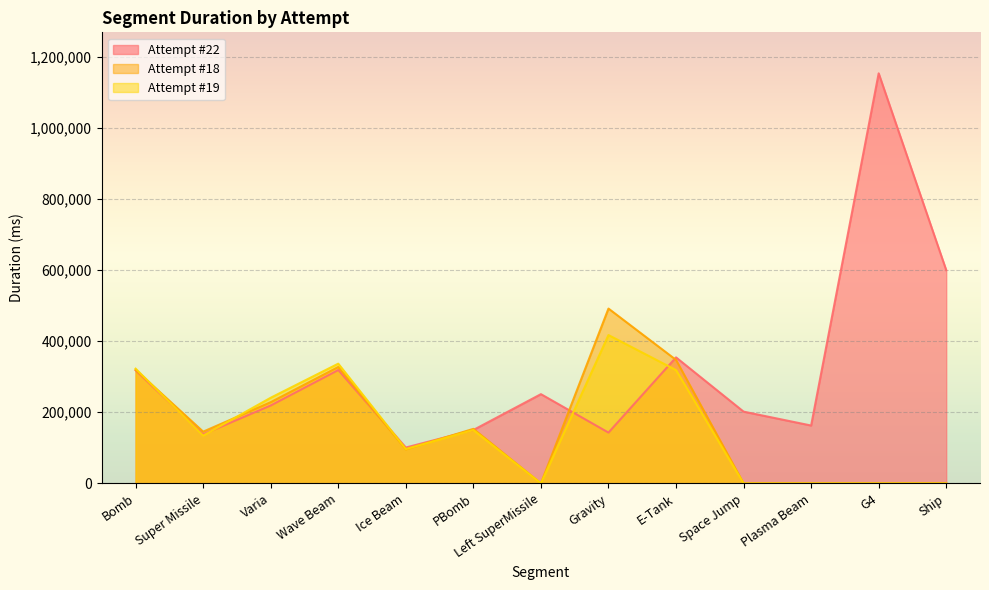

Which category has the highest value in the Attempt #18 series?

Gravity